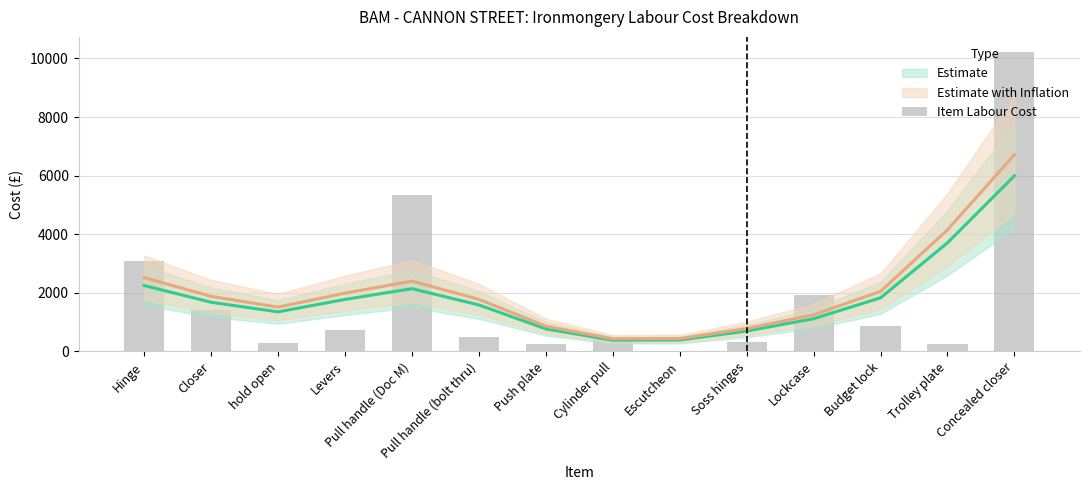

True or false: the data shows 142.1 at Cylinder pull.

False